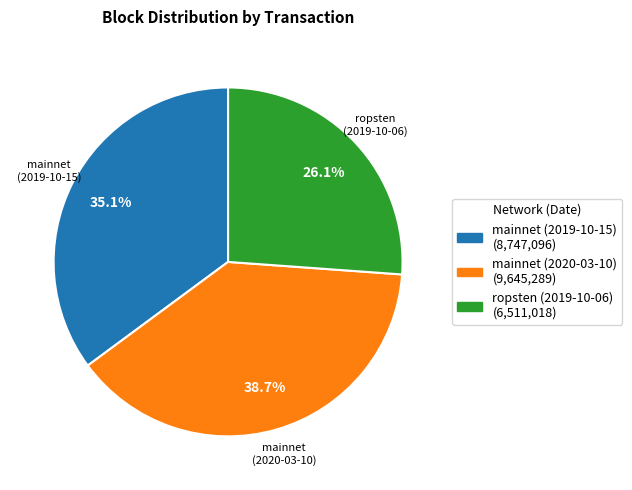

Is there a majority slice in this chart?

No